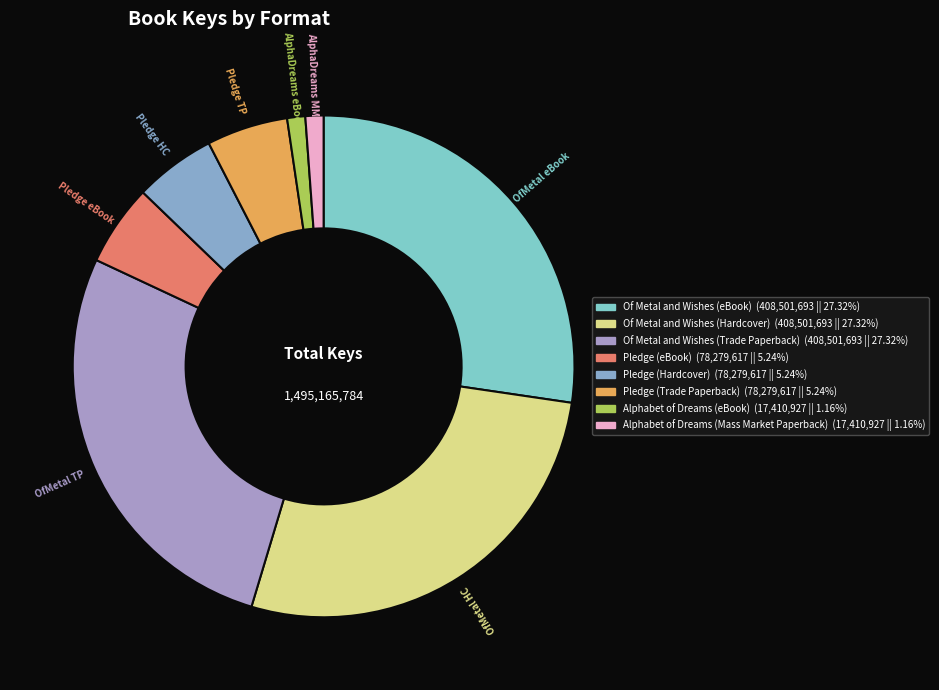

To the nearest percent, what is the average slice percentage?

12%